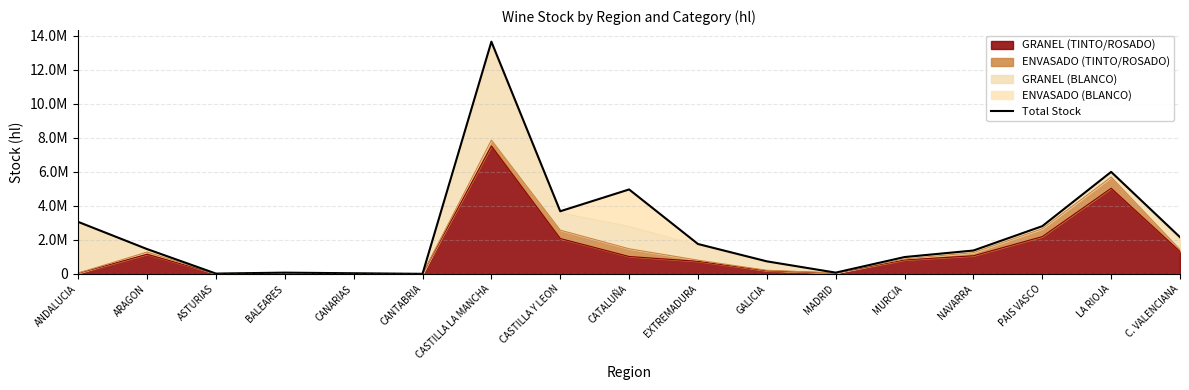

True or false: the data has more than 1 interior local peaks.

True